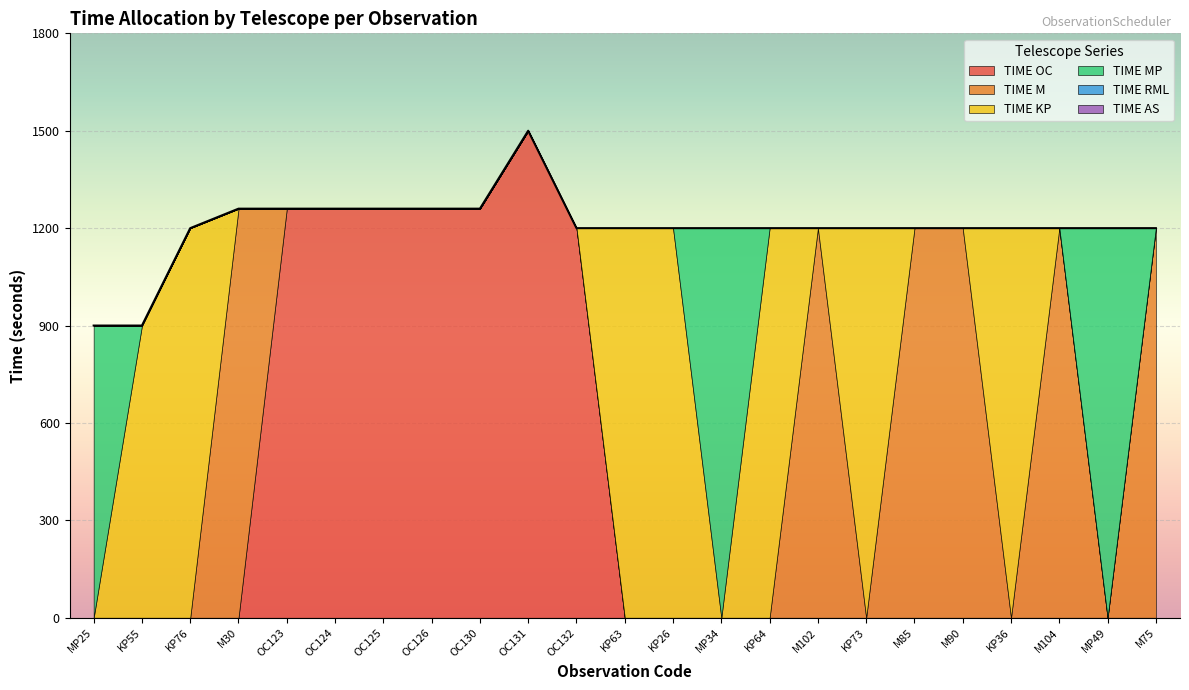

Does the chart display data point markers on the line(s)?

No